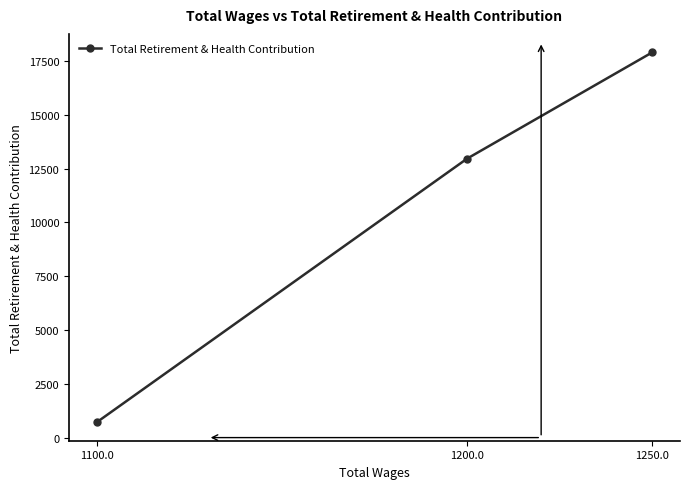

Is this an area chart (filled region under the line)?

No